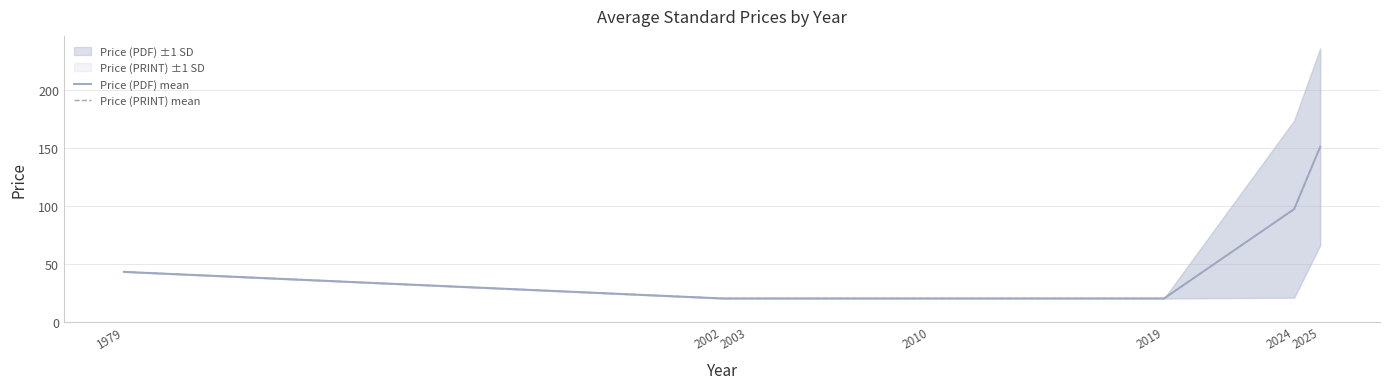

The Price (PRINT) mean series shows 151.2 at 2025. True or false?

True